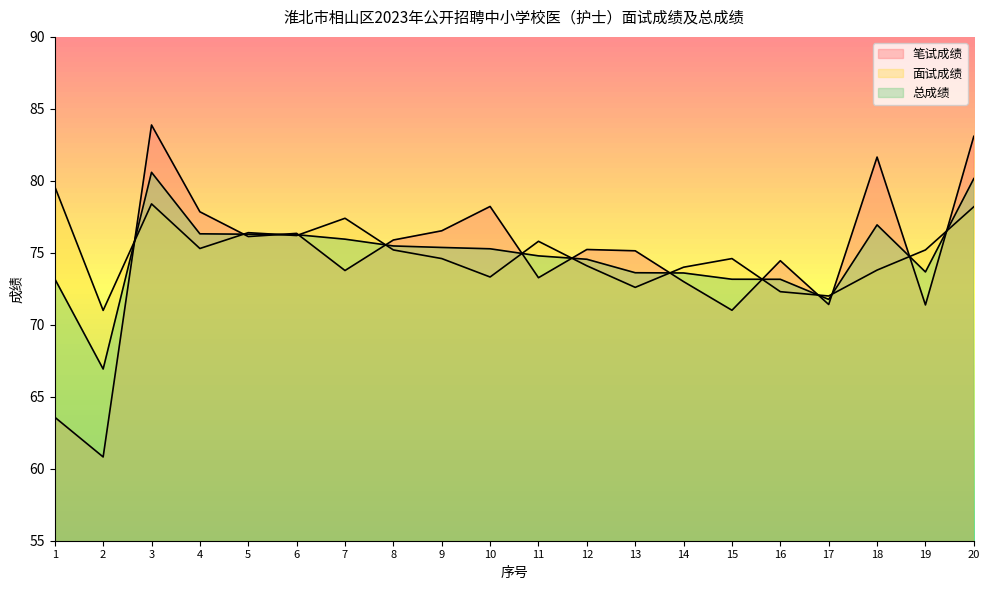

Where is 笔试成绩 nearest to the value 72?

17